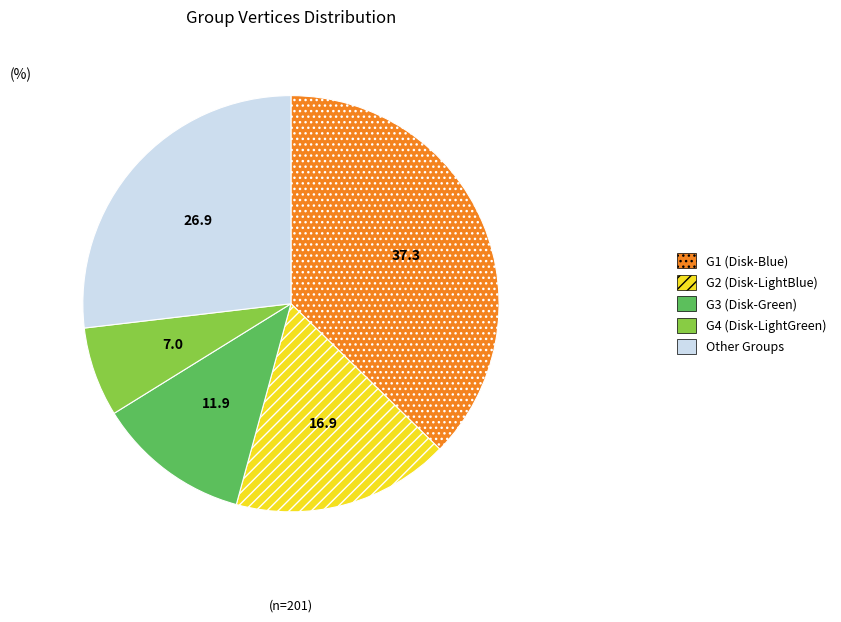

Does any single category account for the majority?

No